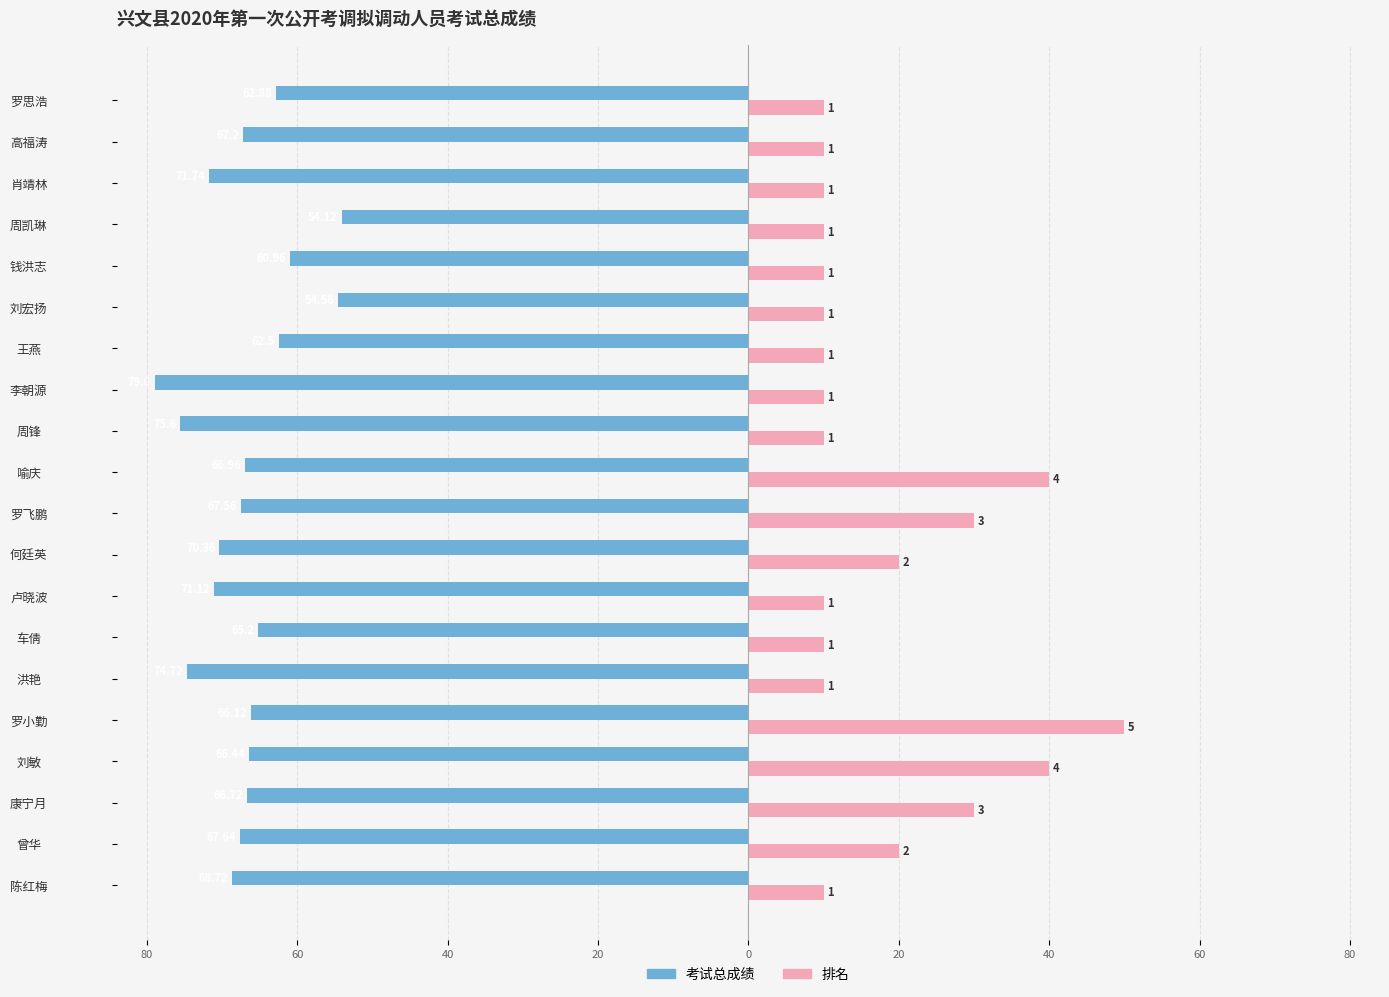

Does the chart contain stacked bars?

No